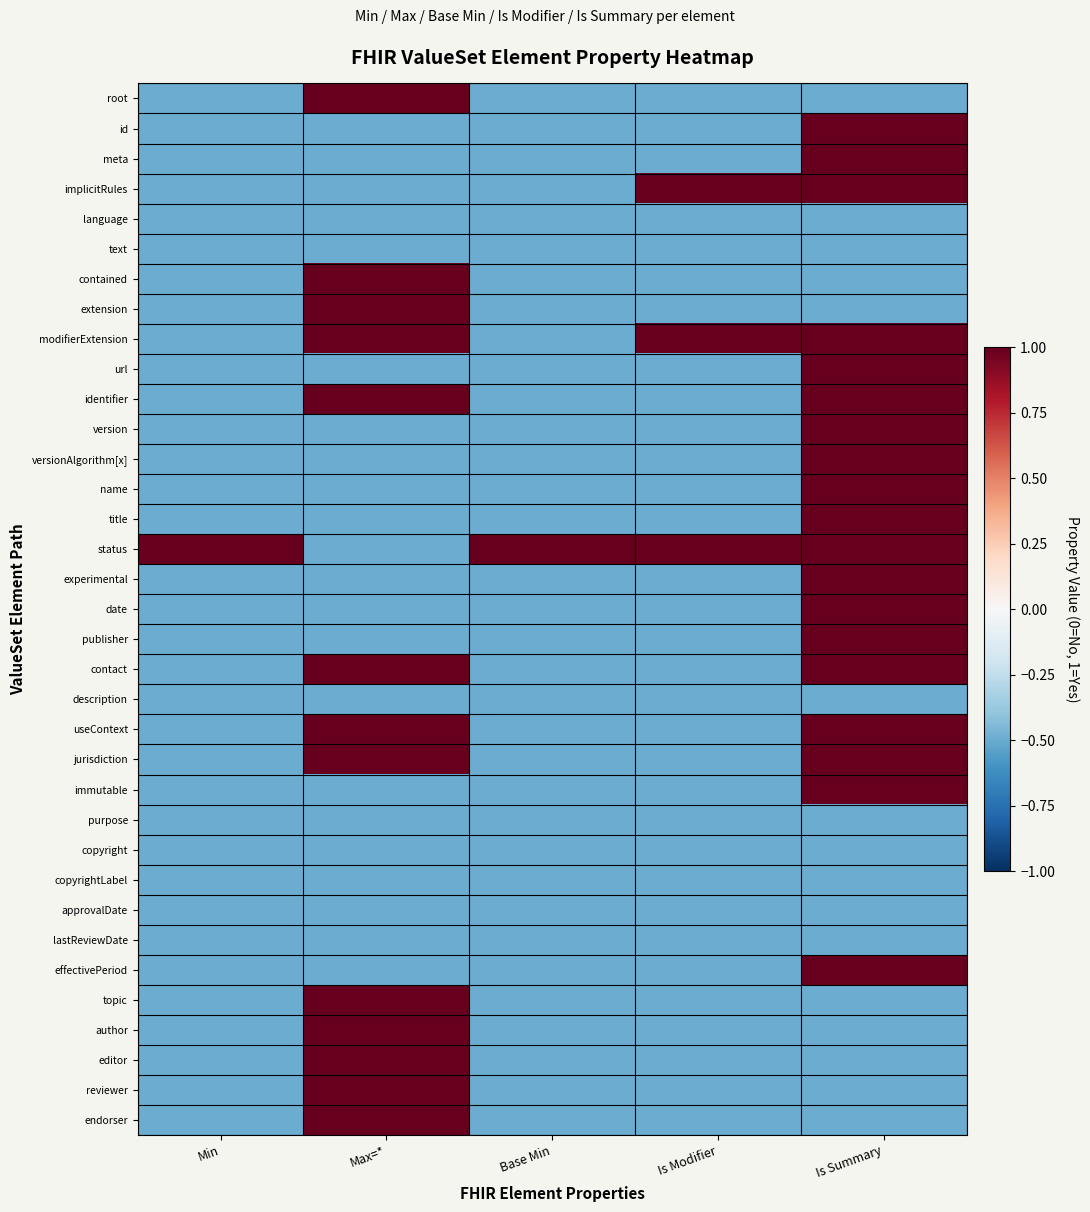

Reading left to right, list all the values displayed in this chart.

root: Min=-0.5	Max=*=1.5	Base Min=-0.5	Is Modifier=-0.5	Is Summary=-0.5
id: Min=-0.5	Max=*=-0.5	Base Min=-0.5	Is Modifier=-0.5	Is Summary=1.5
meta: Min=-0.5	Max=*=-0.5	Base Min=-0.5	Is Modifier=-0.5	Is Summary=1.5
implicitRules: Min=-0.5	Max=*=-0.5	Base Min=-0.5	Is Modifier=1.5	Is Summary=1.5
language: Min=-0.5	Max=*=-0.5	Base Min=-0.5	Is Modifier=-0.5	Is Summary=-0.5
text: Min=-0.5	Max=*=-0.5	Base Min=-0.5	Is Modifier=-0.5	Is Summary=-0.5
contained: Min=-0.5	Max=*=1.5	Base Min=-0.5	Is Modifier=-0.5	Is Summary=-0.5
extension: Min=-0.5	Max=*=1.5	Base Min=-0.5	Is Modifier=-0.5	Is Summary=-0.5
modifierExtension: Min=-0.5	Max=*=1.5	Base Min=-0.5	Is Modifier=1.5	Is Summary=1.5
url: Min=-0.5	Max=*=-0.5	Base Min=-0.5	Is Modifier=-0.5	Is Summary=1.5
identifier: Min=-0.5	Max=*=1.5	Base Min=-0.5	Is Modifier=-0.5	Is Summary=1.5
version: Min=-0.5	Max=*=-0.5	Base Min=-0.5	Is Modifier=-0.5	Is Summary=1.5
versionAlgorithm[x]: Min=-0.5	Max=*=-0.5	Base Min=-0.5	Is Modifier=-0.5	Is Summary=1.5
name: Min=-0.5	Max=*=-0.5	Base Min=-0.5	Is Modifier=-0.5	Is Summary=1.5
title: Min=-0.5	Max=*=-0.5	Base Min=-0.5	Is Modifier=-0.5	Is Summary=1.5
status: Min=1.5	Max=*=-0.5	Base Min=1.5	Is Modifier=1.5	Is Summary=1.5
experimental: Min=-0.5	Max=*=-0.5	Base Min=-0.5	Is Modifier=-0.5	Is Summary=1.5
date: Min=-0.5	Max=*=-0.5	Base Min=-0.5	Is Modifier=-0.5	Is Summary=1.5
publisher: Min=-0.5	Max=*=-0.5	Base Min=-0.5	Is Modifier=-0.5	Is Summary=1.5
contact: Min=-0.5	Max=*=1.5	Base Min=-0.5	Is Modifier=-0.5	Is Summary=1.5
description: Min=-0.5	Max=*=-0.5	Base Min=-0.5	Is Modifier=-0.5	Is Summary=-0.5
useContext: Min=-0.5	Max=*=1.5	Base Min=-0.5	Is Modifier=-0.5	Is Summary=1.5
jurisdiction: Min=-0.5	Max=*=1.5	Base Min=-0.5	Is Modifier=-0.5	Is Summary=1.5
immutable: Min=-0.5	Max=*=-0.5	Base Min=-0.5	Is Modifier=-0.5	Is Summary=1.5
purpose: Min=-0.5	Max=*=-0.5	Base Min=-0.5	Is Modifier=-0.5	Is Summary=-0.5
copyright: Min=-0.5	Max=*=-0.5	Base Min=-0.5	Is Modifier=-0.5	Is Summary=-0.5
copyrightLabel: Min=-0.5	Max=*=-0.5	Base Min=-0.5	Is Modifier=-0.5	Is Summary=-0.5
approvalDate: Min=-0.5	Max=*=-0.5	Base Min=-0.5	Is Modifier=-0.5	Is Summary=-0.5
lastReviewDate: Min=-0.5	Max=*=-0.5	Base Min=-0.5	Is Modifier=-0.5	Is Summary=-0.5
effectivePeriod: Min=-0.5	Max=*=-0.5	Base Min=-0.5	Is Modifier=-0.5	Is Summary=1.5
topic: Min=-0.5	Max=*=1.5	Base Min=-0.5	Is Modifier=-0.5	Is Summary=-0.5
author: Min=-0.5	Max=*=1.5	Base Min=-0.5	Is Modifier=-0.5	Is Summary=-0.5
editor: Min=-0.5	Max=*=1.5	Base Min=-0.5	Is Modifier=-0.5	Is Summary=-0.5
reviewer: Min=-0.5	Max=*=1.5	Base Min=-0.5	Is Modifier=-0.5	Is Summary=-0.5
endorser: Min=-0.5	Max=*=1.5	Base Min=-0.5	Is Modifier=-0.5	Is Summary=-0.5